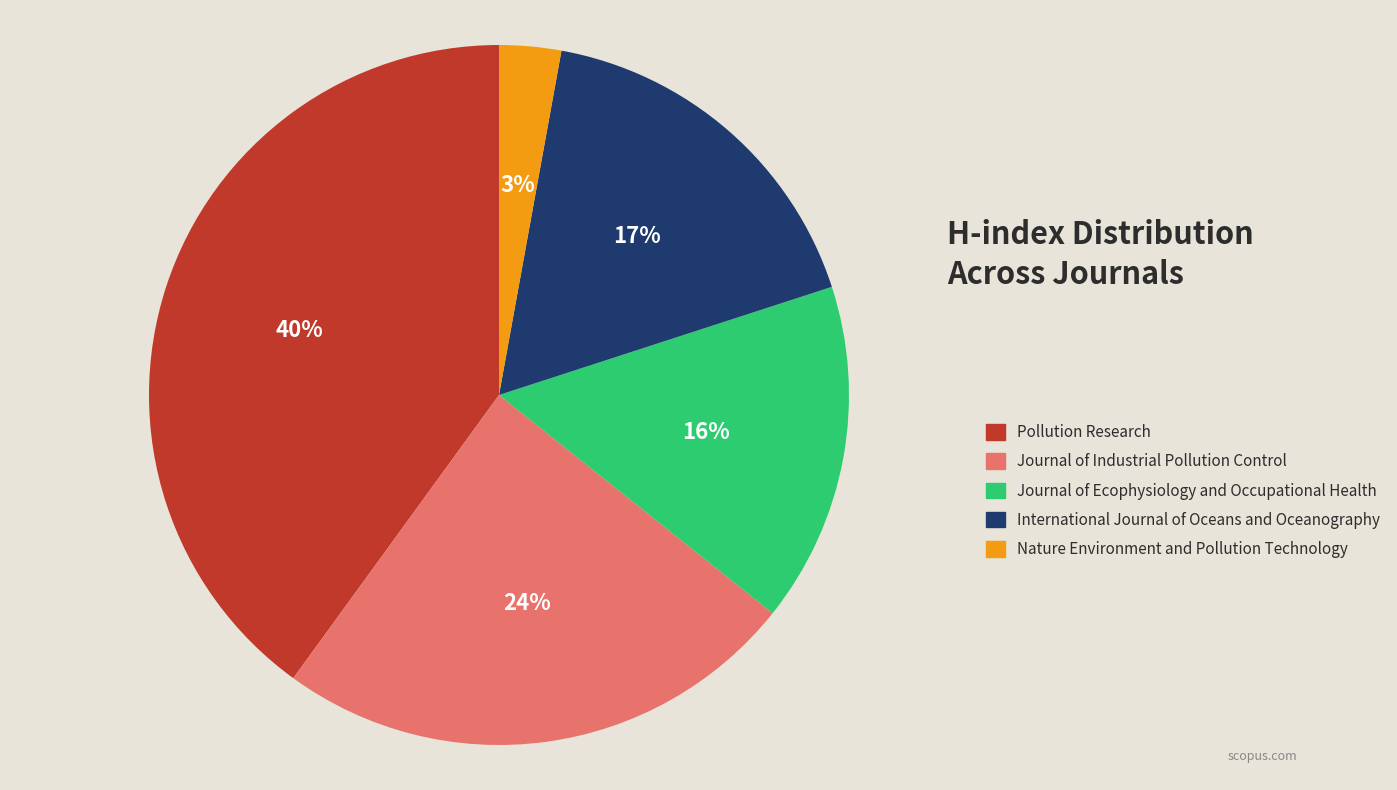

Is the sum of Journal of Industrial Pollution Control and Pollution Research greater than half?

Yes